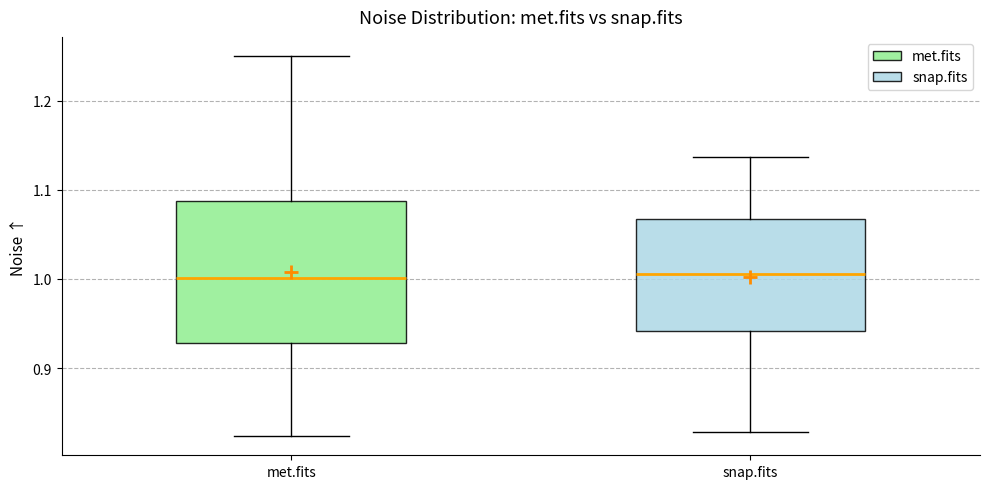

Where does the lower whisker of the box for met.fits end on the y-axis? The values are not printed on the chart, so give them approximately, as read against the axis.

0.82